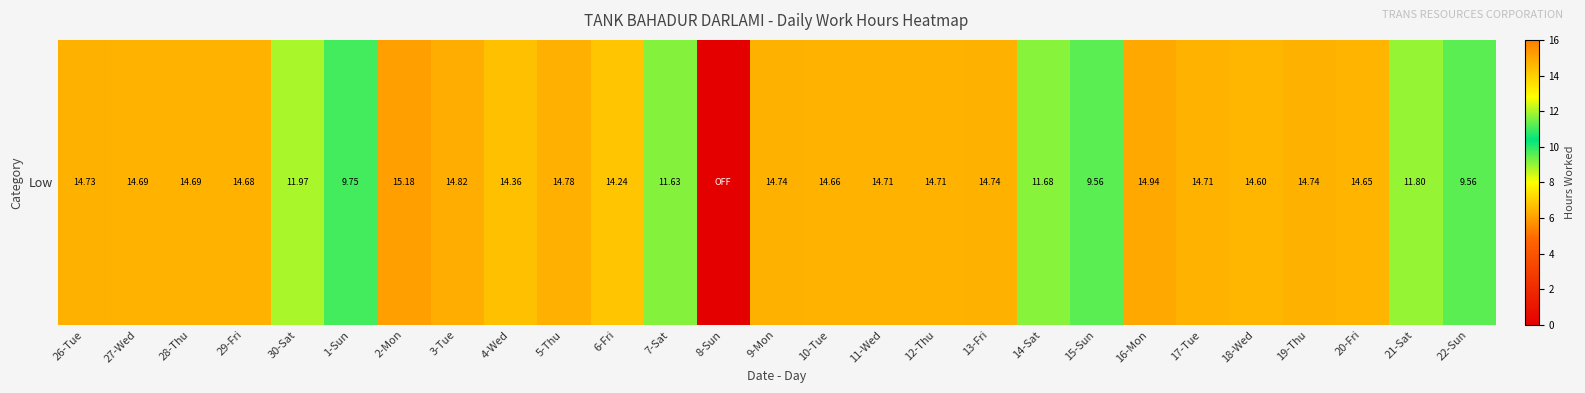

Approximately how many times larger is the value at 20-Fri compared to 30-Sat?

1.2